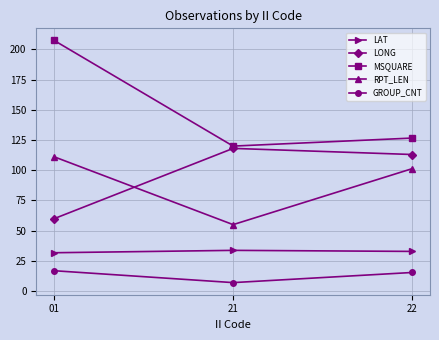

Is this an area chart (filled region under the line)?

No